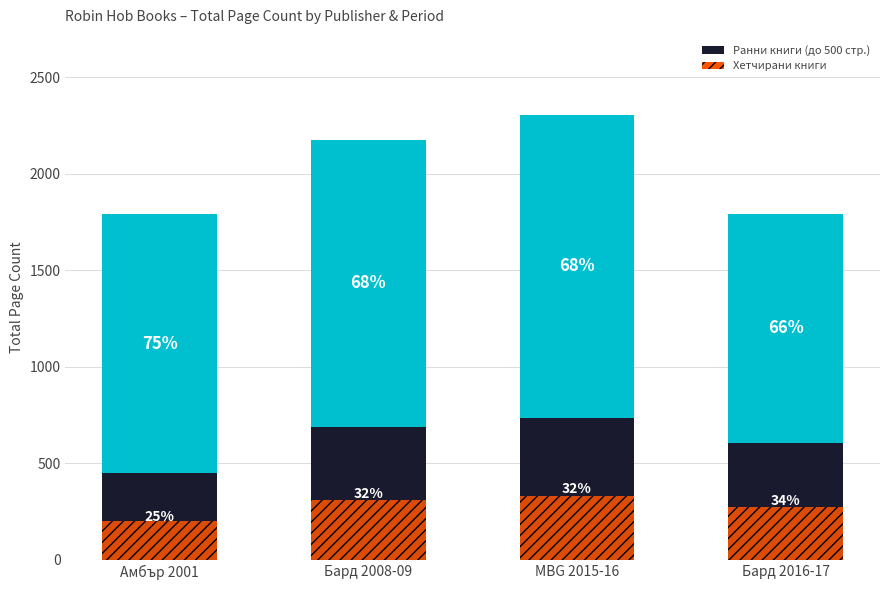

At which label does Ранни книги (base) reach its minimum?

Амбър 2001